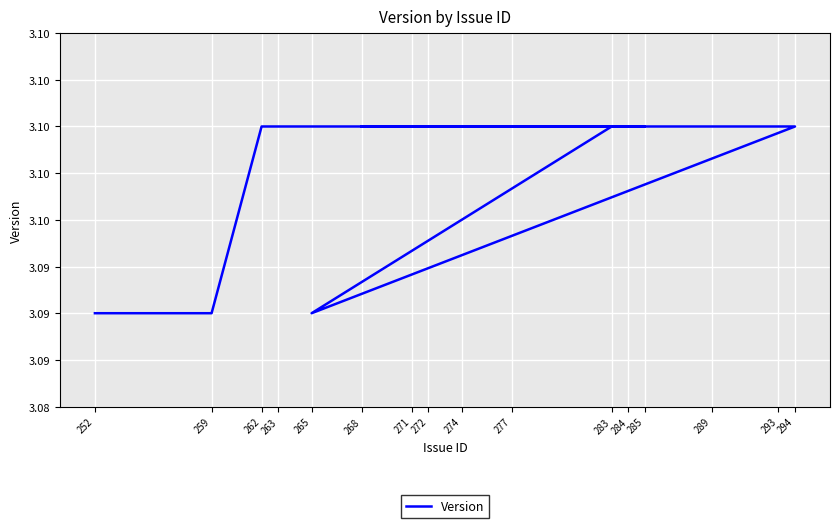

The chart shows a value of 3.1 at 271. True or false?

True